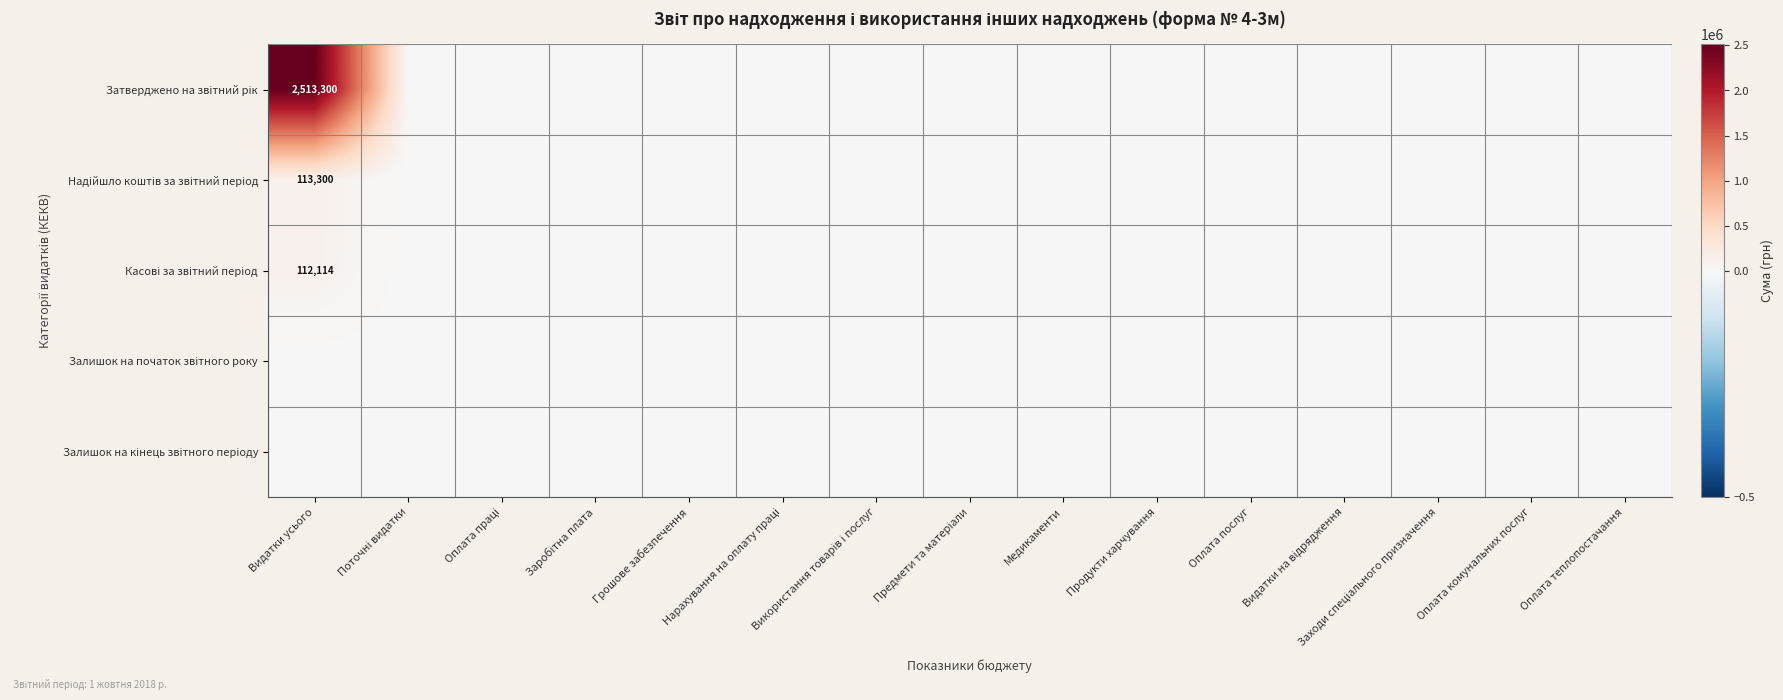

The value of Надійшло коштів за звітний період at Використання товарів і послуг is 0. True or false?

True